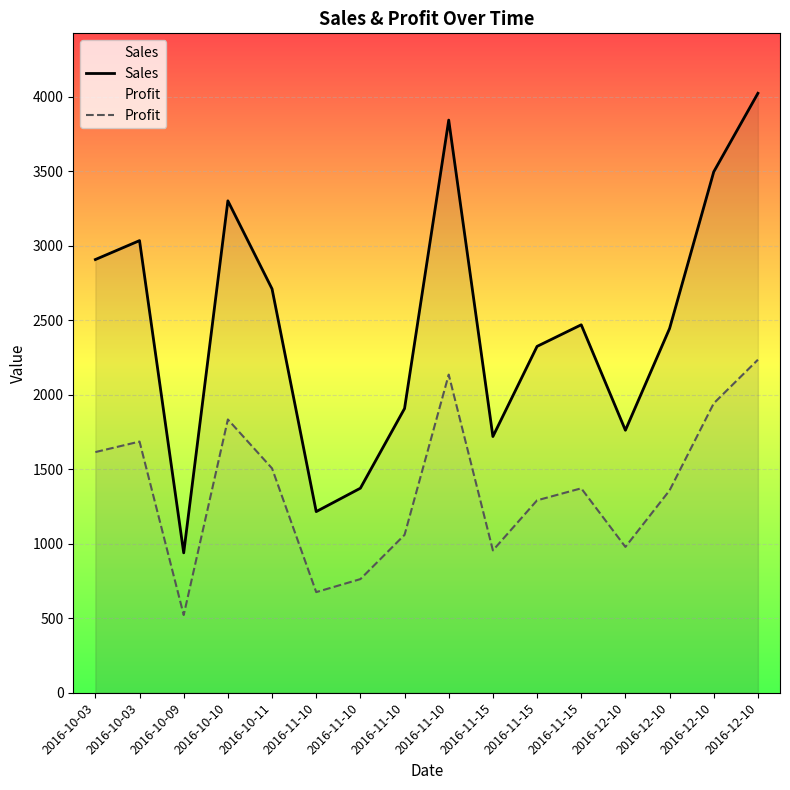

At which label does Sales reach its minimum?

2016-10-09